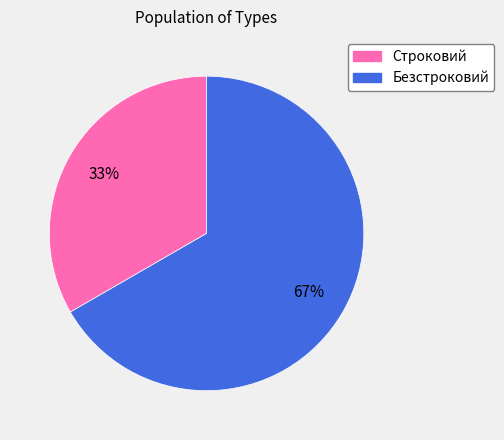

To the nearest percent, what is the average slice percentage?

50%